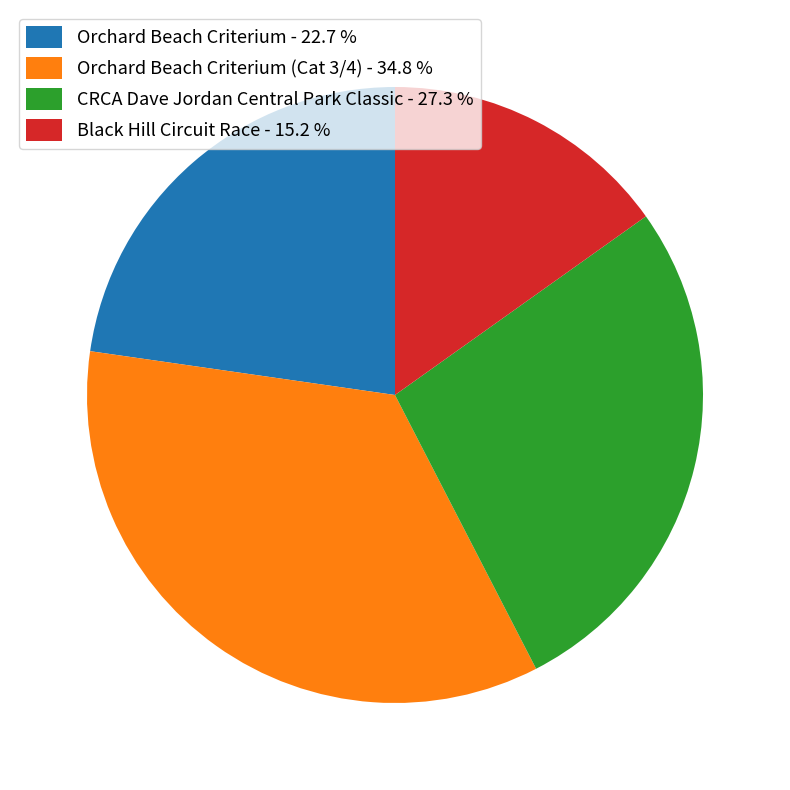

What is the largest slice in the pie chart?

Orchard Beach Criterium (Cat 3/4) - 34.8 %